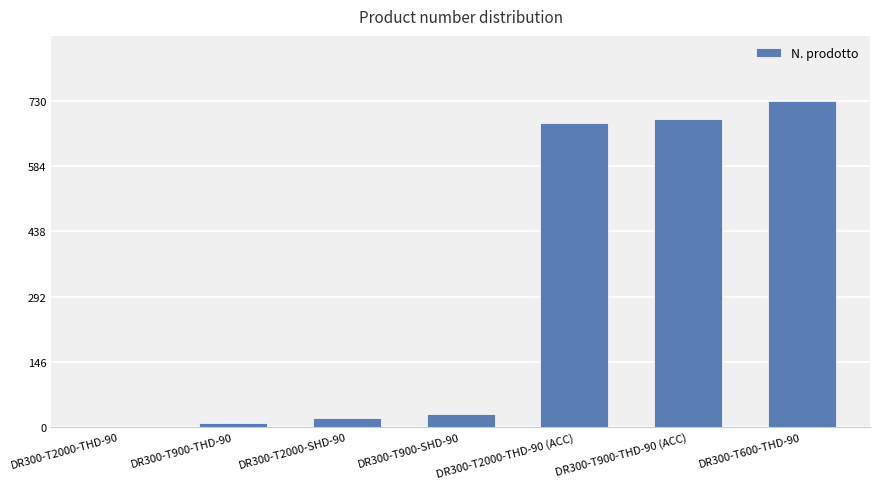

What is the sum of the values at DR300-T2000-SHD-90 and DR300-T600-THD-90?

750